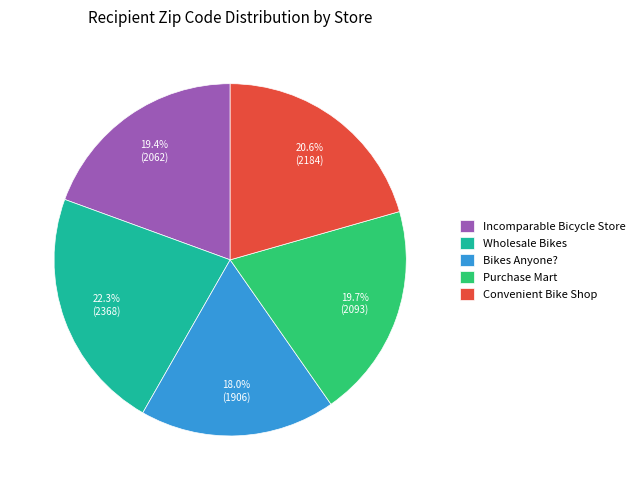

True or false: Purchase Mart accounts for 20% of the total.

True